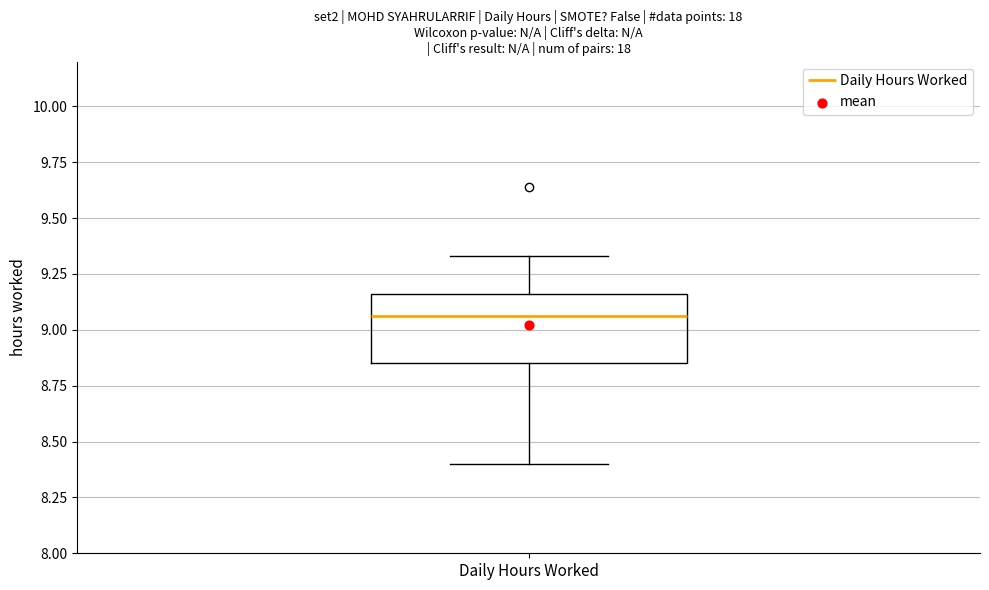

Where is the lower edge of the box for Daily Hours Worked on the y-axis? The values are not printed on the chart, so give them approximately, as read against the axis.

8.85